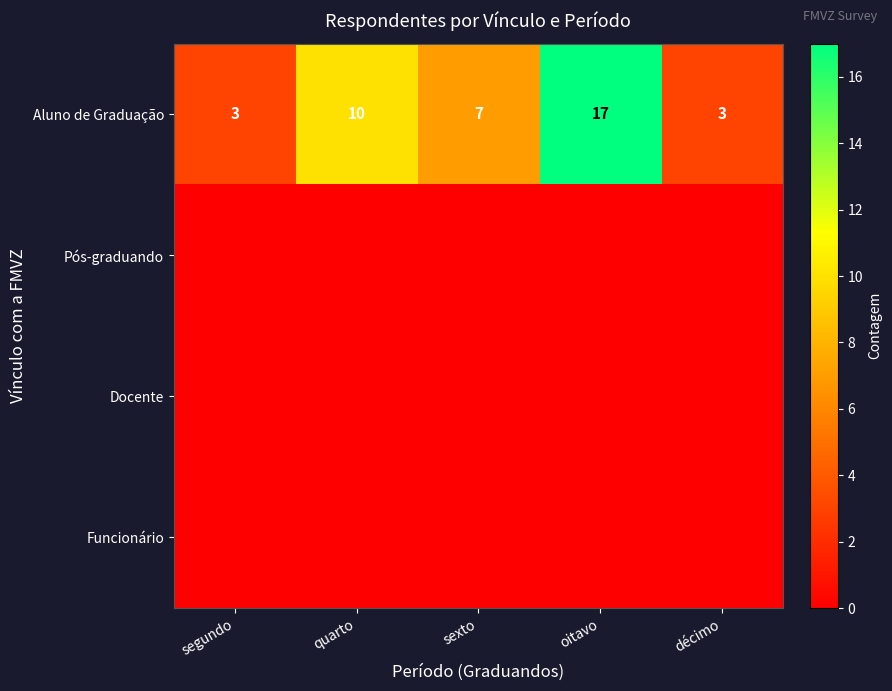

At which label does Aluno de Graduação first exceed 7?

quarto